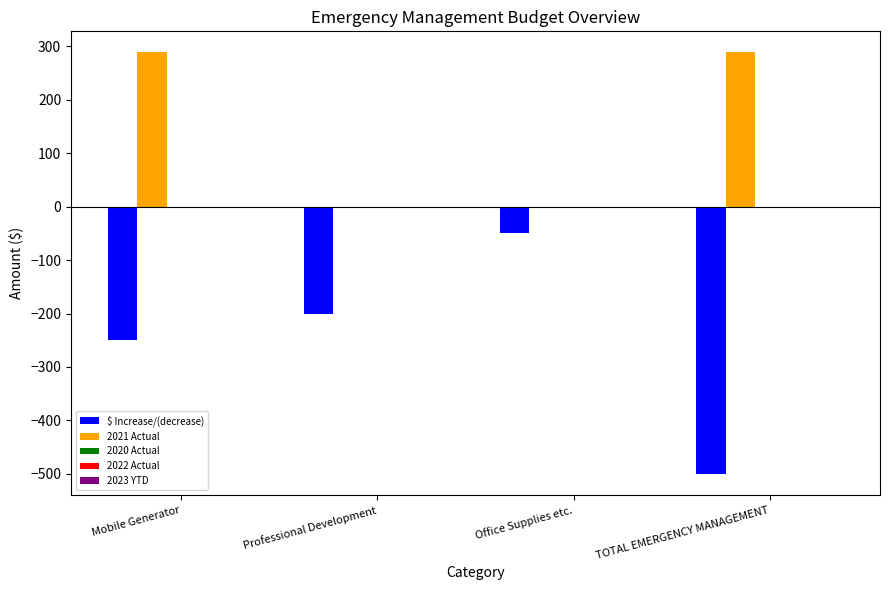

Count the number of data series in this chart.

2